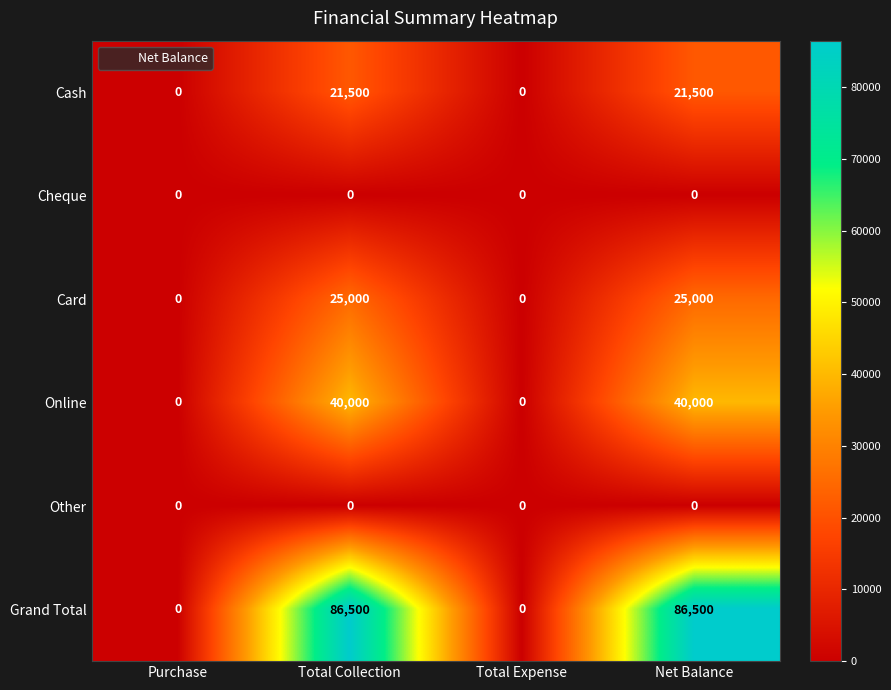

How many Online values are between 0 and 40000?

4